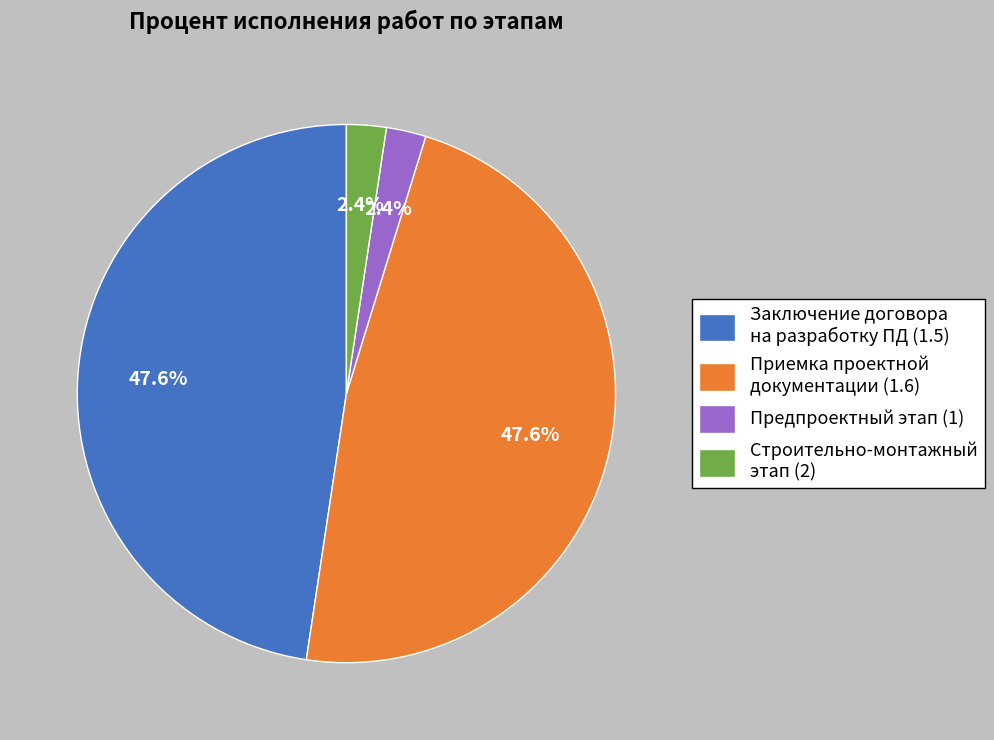

Is there any slice that represents more than half of the pie?

No